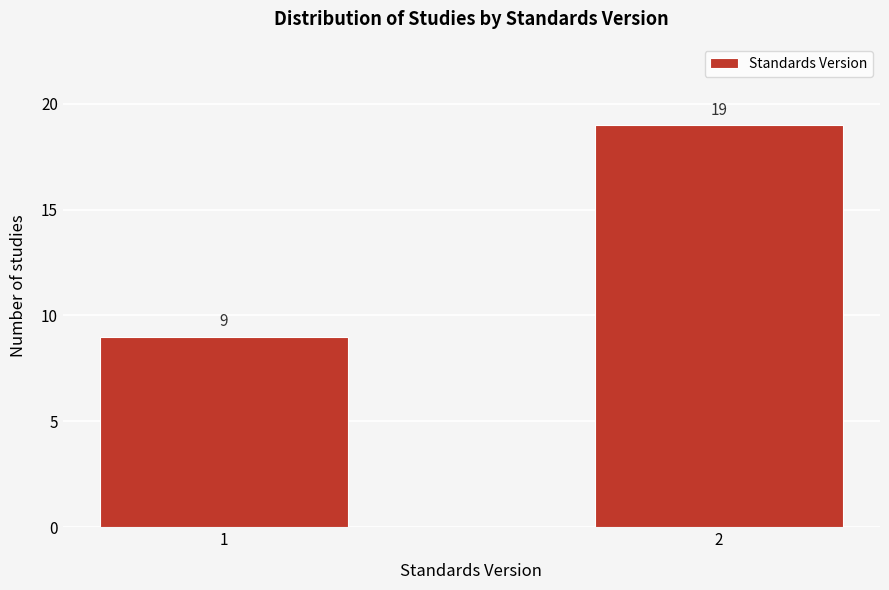

Reading left to right, what are all the values shown in this chart?

9	19